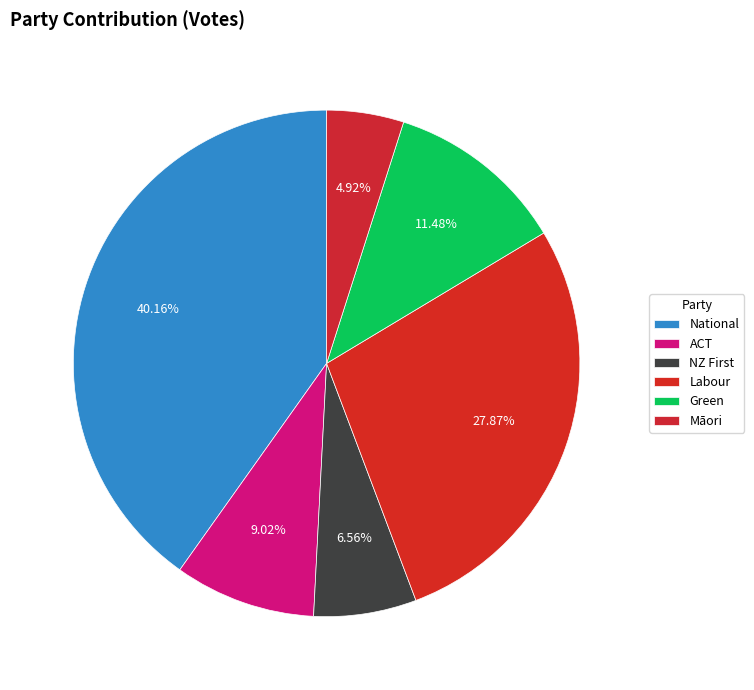

Which category has the smallest portion of the pie?

Māori